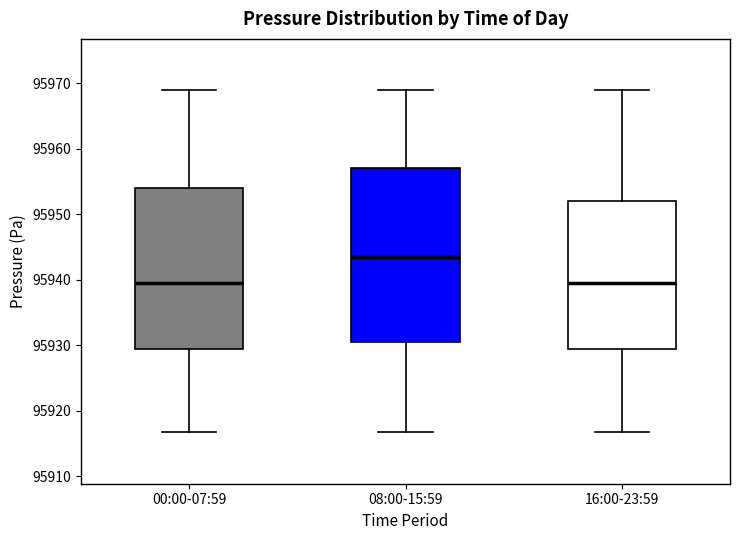

Reading left to right, read every box against the y-axis: the position of its median line, the range the box covers, and the ends of its whiskers. The values are not printed on the chart, so give them approximately, as read against the axis.

00:00-07:59: median 95939, box 95929 to 95954, whiskers 95917 to 95969
08:00-15:59: median 95943, box 95931 to 95957, whiskers 95917 to 95969
16:00-23:59: median 95939, box 95929 to 95952, whiskers 95917 to 95969